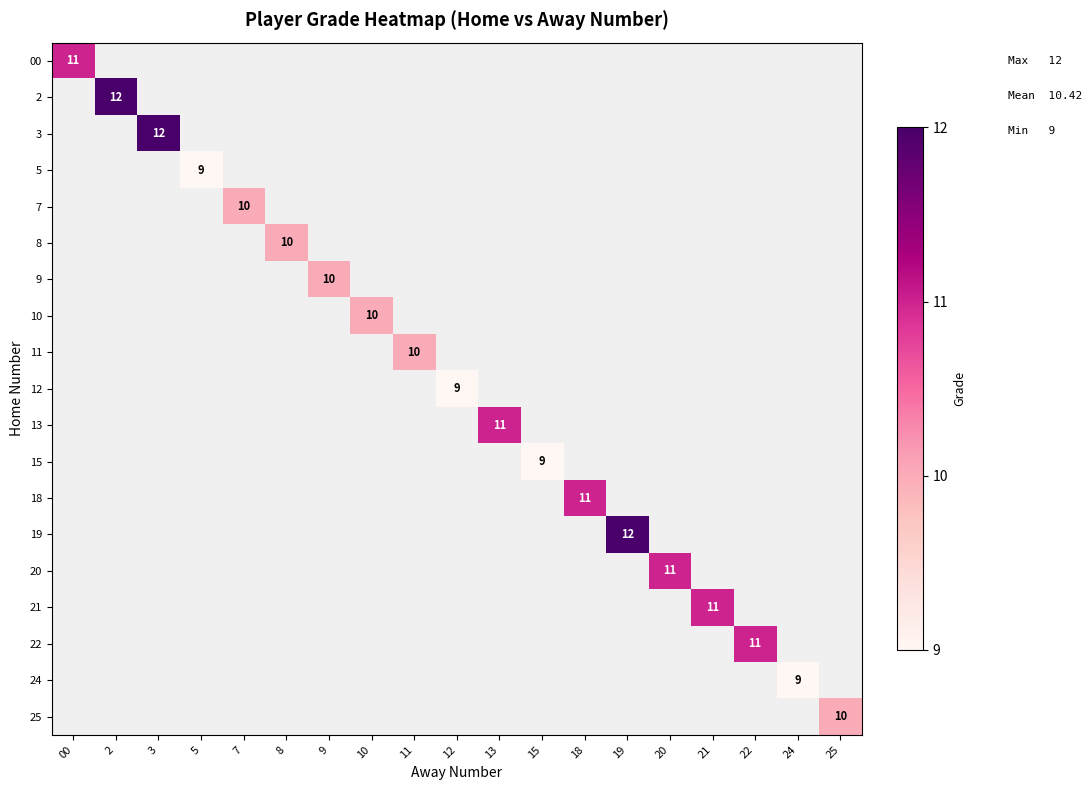

Is it true that 2 equals 17 at 2?

False